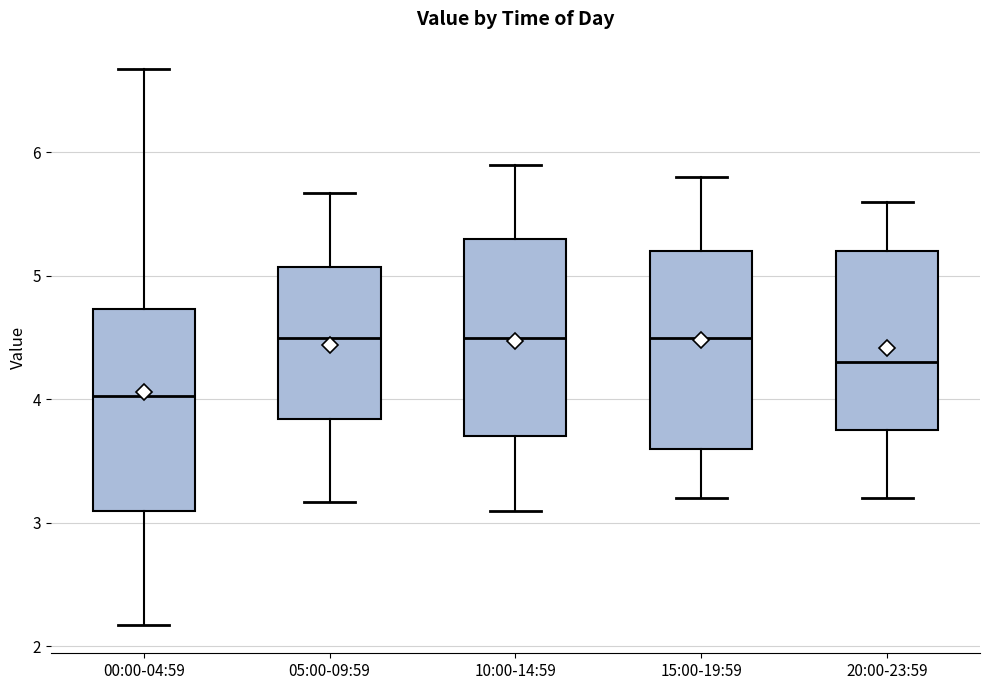

Which box has the lowest median line?

00:00-04:59